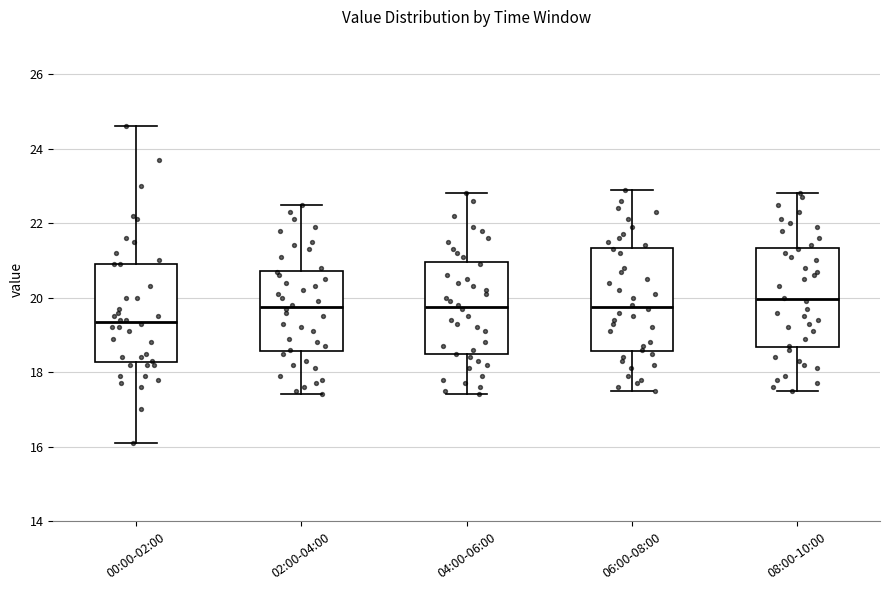

Which box's median line is the lowest?

00:00-02:00